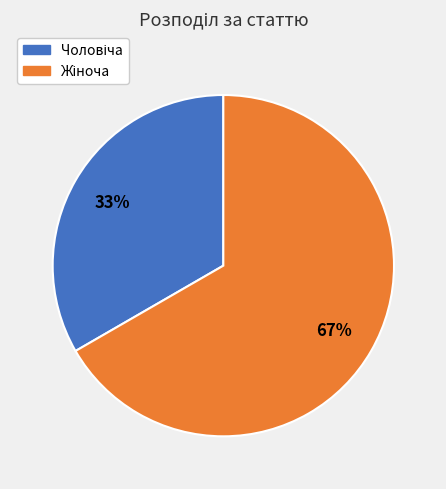

Approximately how many times larger is the value at Чоловіча compared to Жіноча?

0.5